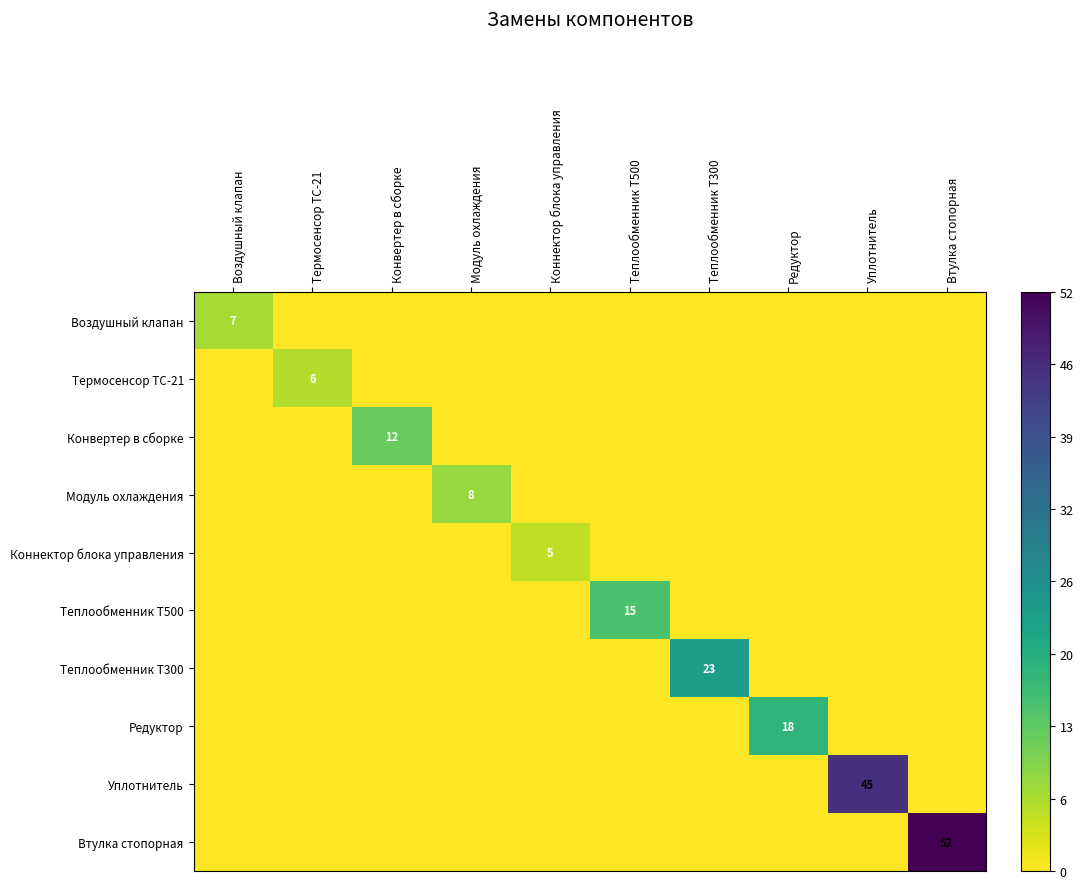

The Термосенсор ТС-21 series shows 6 at Термосенсор ТС-21. True or false?

True